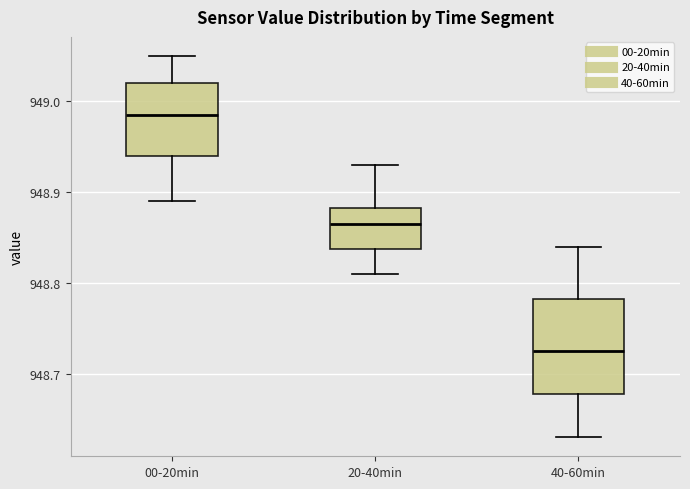

Reading left to right, transcribe this box plot: for each box, give where its median line is, the range the box spans, and where its two whiskers end, as read against the y-axis. The values are not printed on the chart, so give them approximately, as read against the axis.

00-20min: median 948.99, box 948.94 to 949.02, whiskers 948.89 to 949.05
20-40min: median 948.87, box 948.84 to 948.88, whiskers 948.81 to 948.93
40-60min: median 948.73, box 948.68 to 948.78, whiskers 948.63 to 948.84